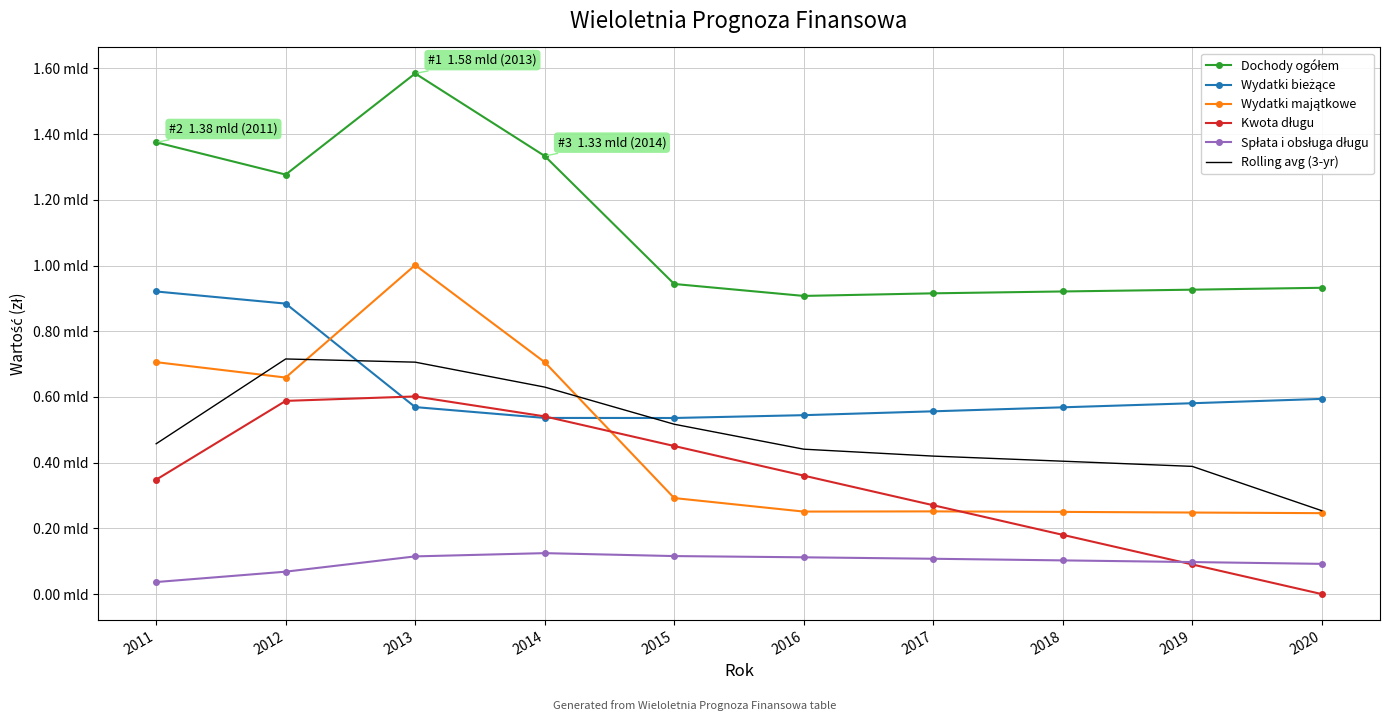

True or false: Spłata i obsługa długu and Wydatki majątkowe cross at least once.

False